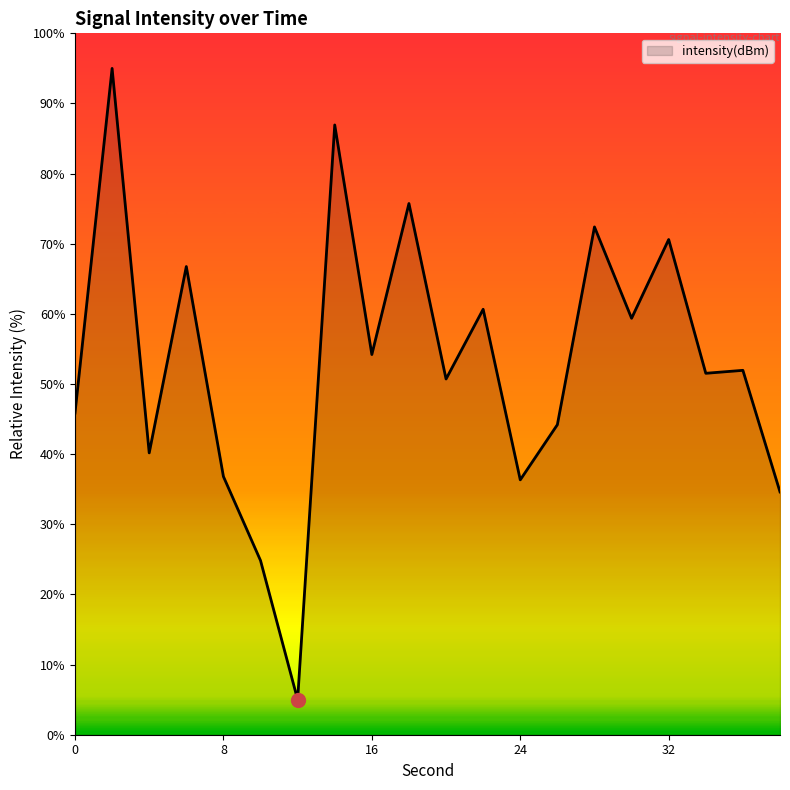

What is the maximum value shown in the chart?

95.0